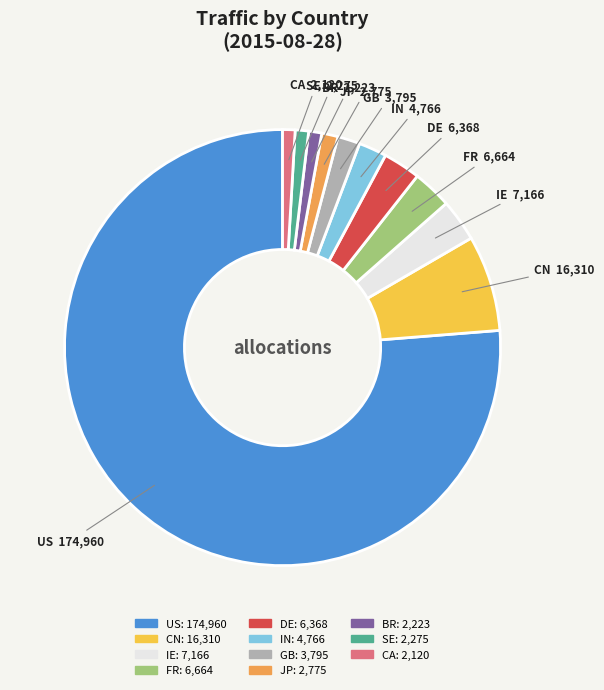

Is the sum of JP and FR greater than half?

No